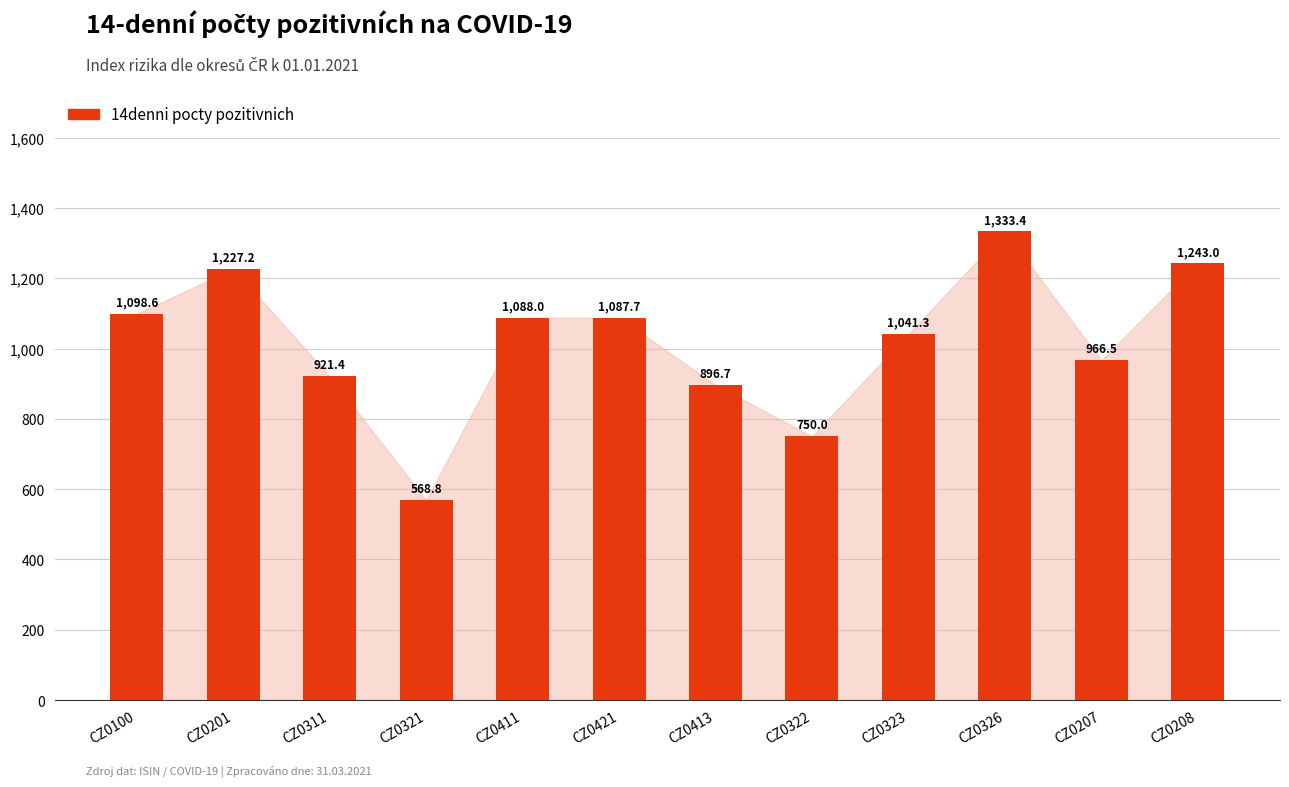

True or false: 14denni pocty pozitivnich has a value of 621.3 at CZ0207.

False